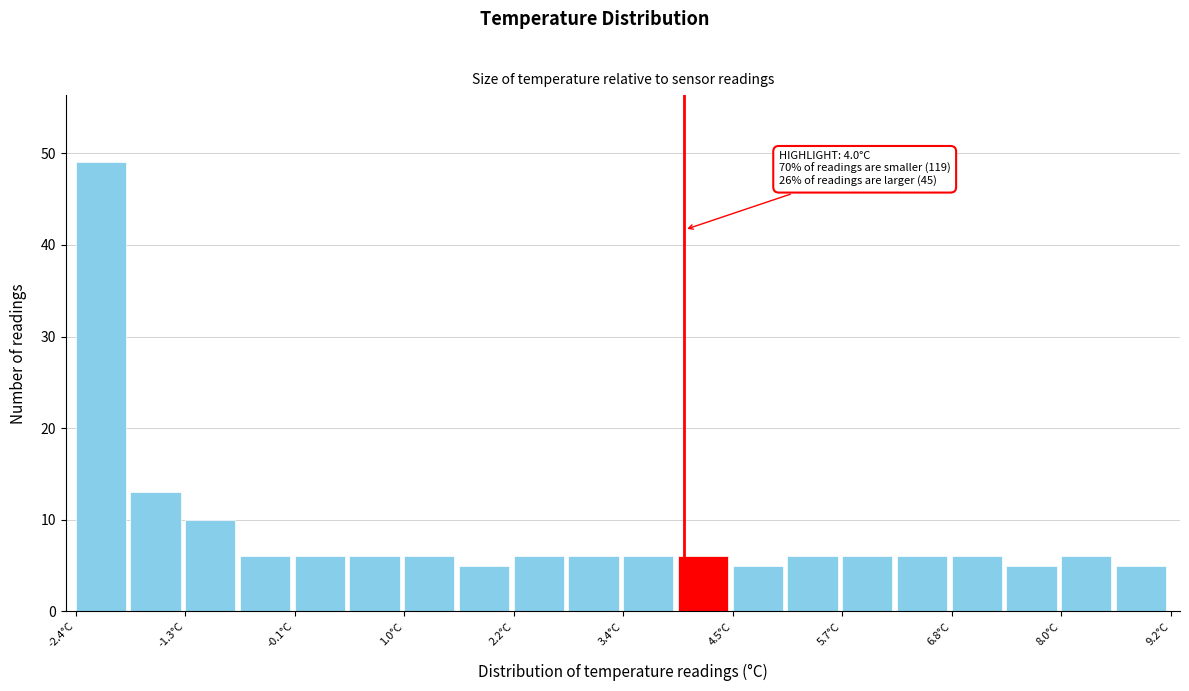

Around what value on the x-axis is the tallest bar? Give the approximate position of its centre, as read against the axis.

-2.2